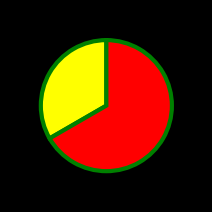

Does any single category account for the majority?

Yes